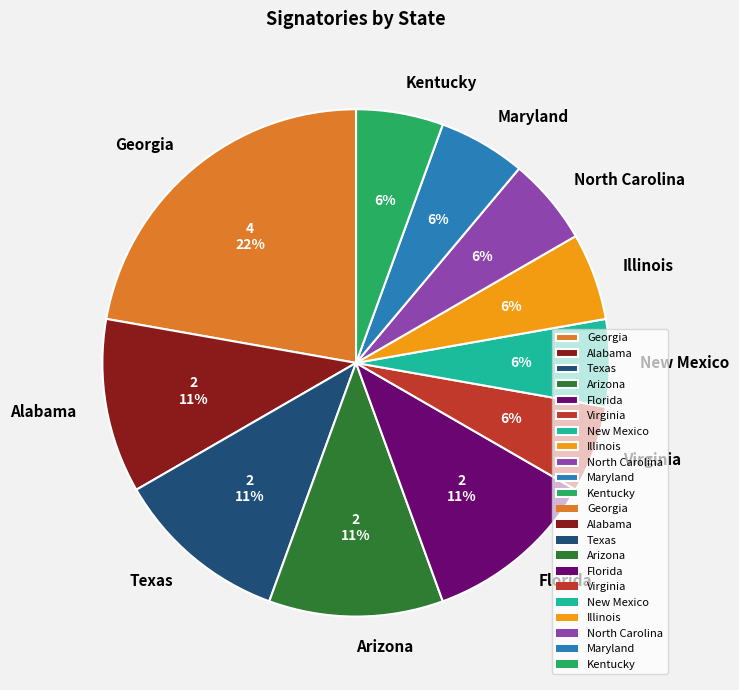

Is Texas the majority of the pie?

No